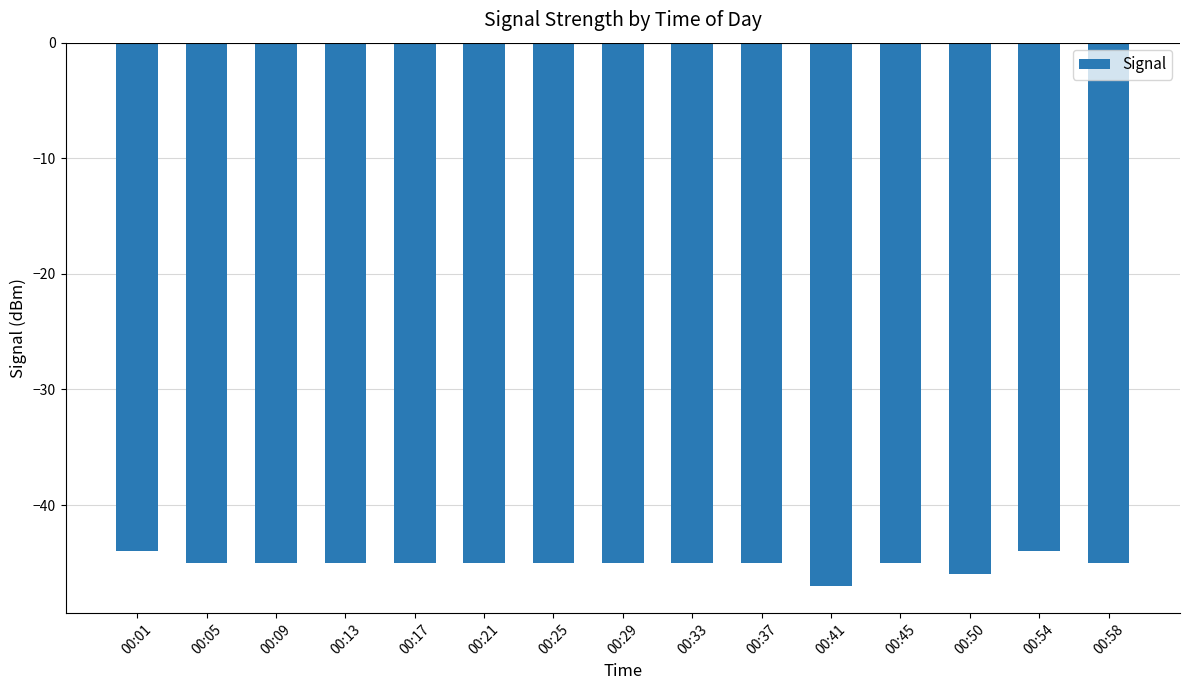

Read the value at 00:13.

-45